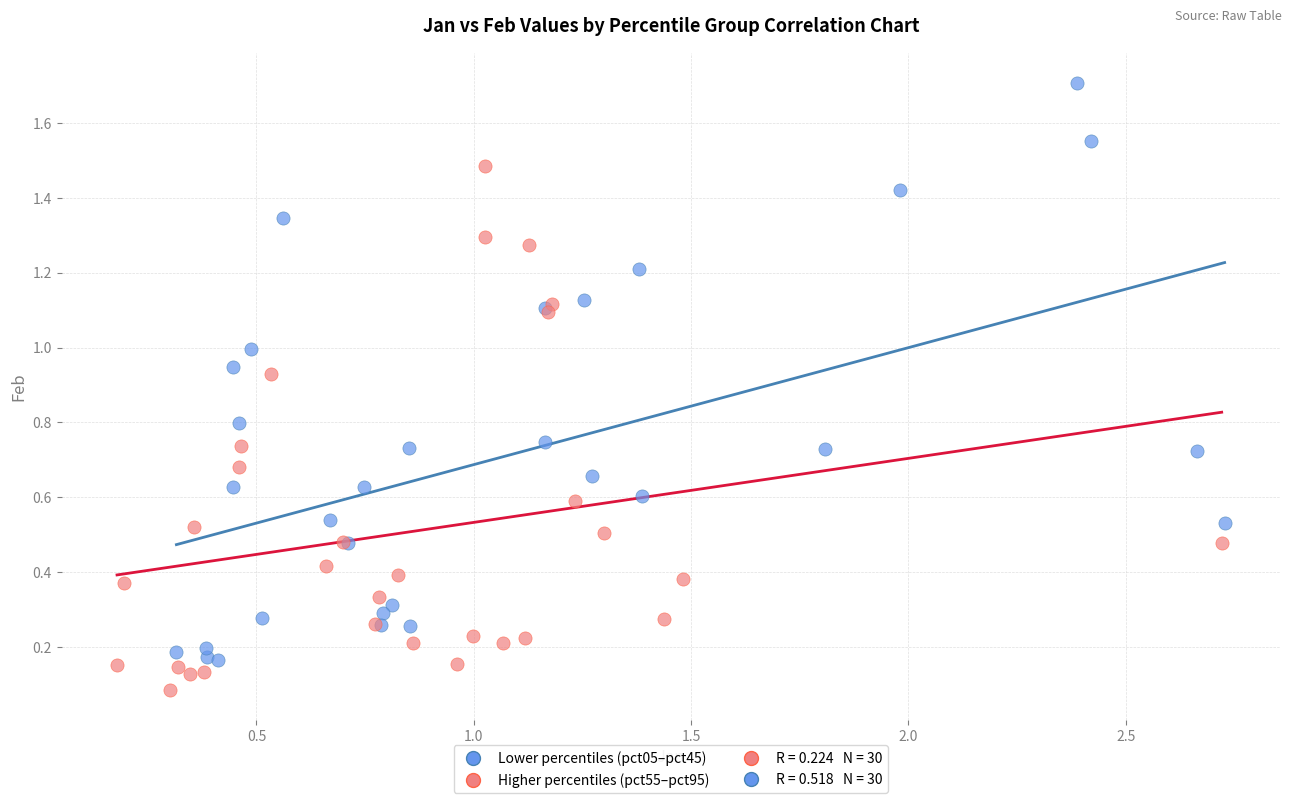

Which series contains the highest Y value?

Lower percentiles (pct05–pct45)